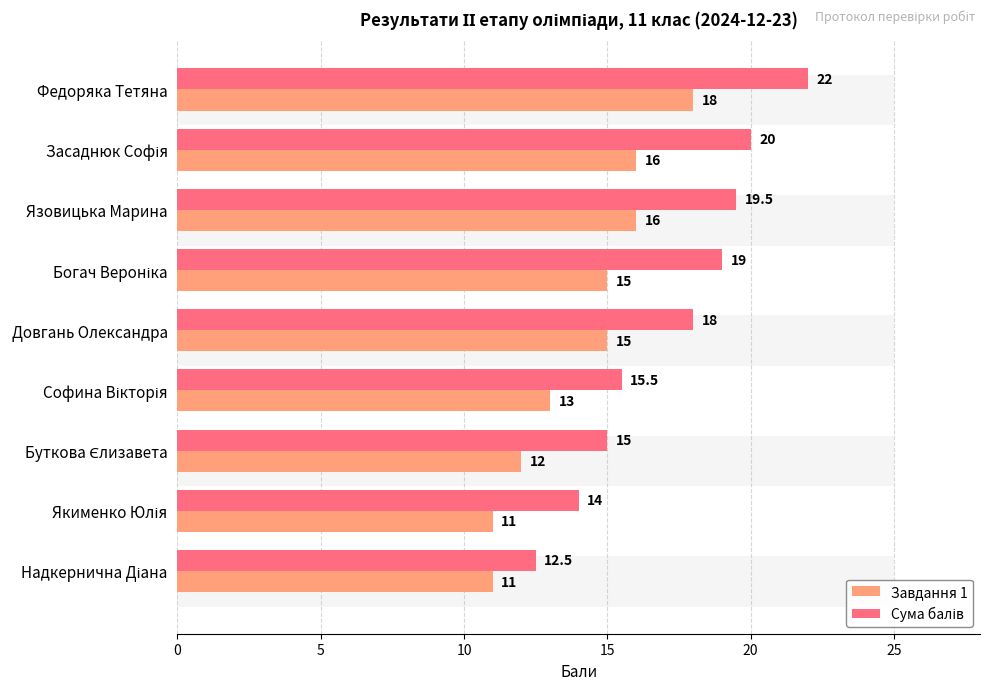

Reading right to left, what are all the values shown in this chart?

Завдання 1: 11.0	11.0	12.0	13.0	15.0	15.0	16.0	16.0	18.0
Сума балів: 12.5	14.0	15.0	15.5	18.0	19.0	19.5	20.0	22.0